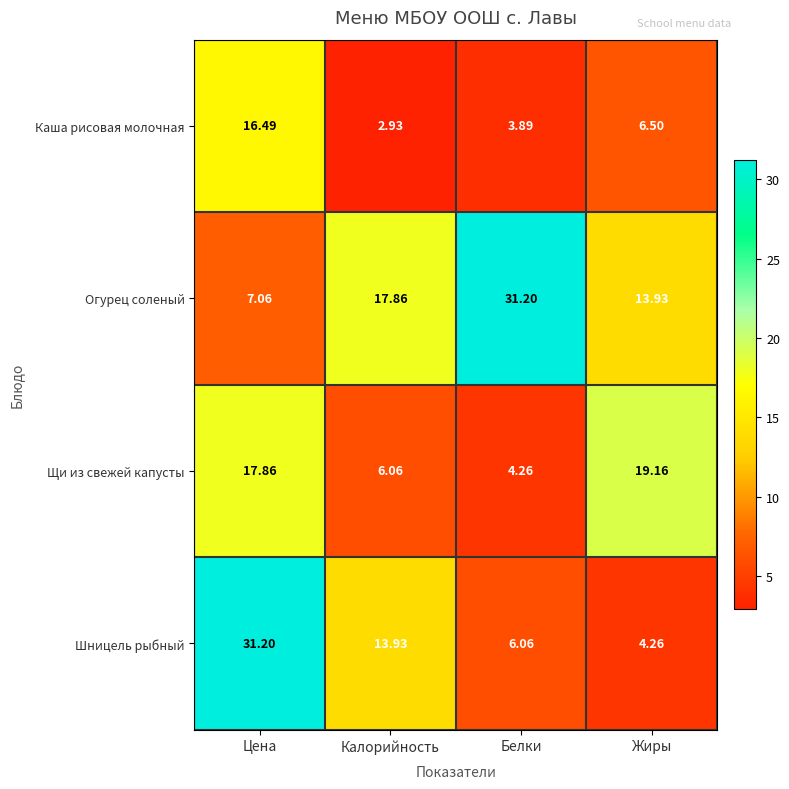

At which category is the sum across all series the highest?

Цена